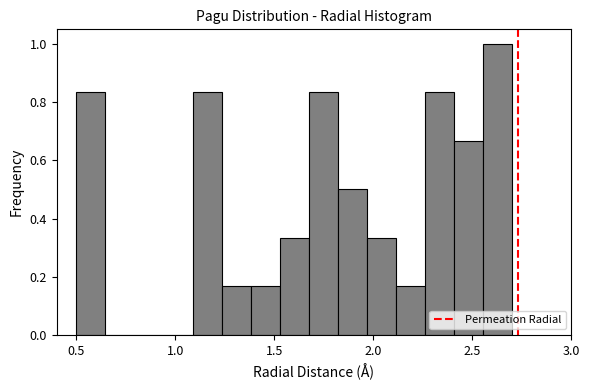

Around what value on the x-axis is the tallest bar? Give the approximate position of its centre, as read against the axis.

2.65